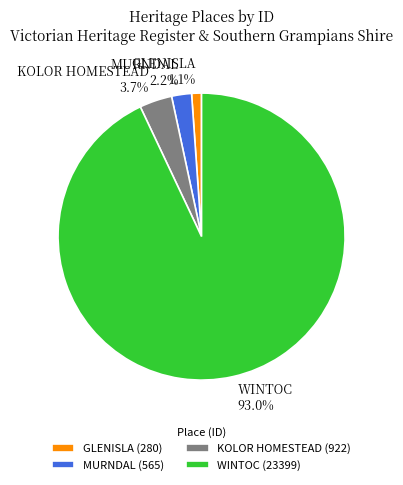

How many slices are in this pie chart?

4